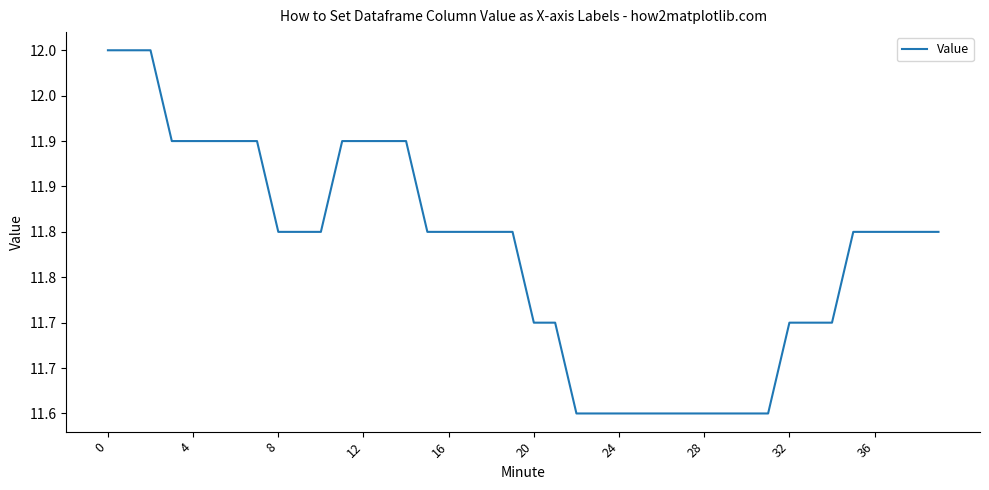

What is the label of the 1st point from the right?

39